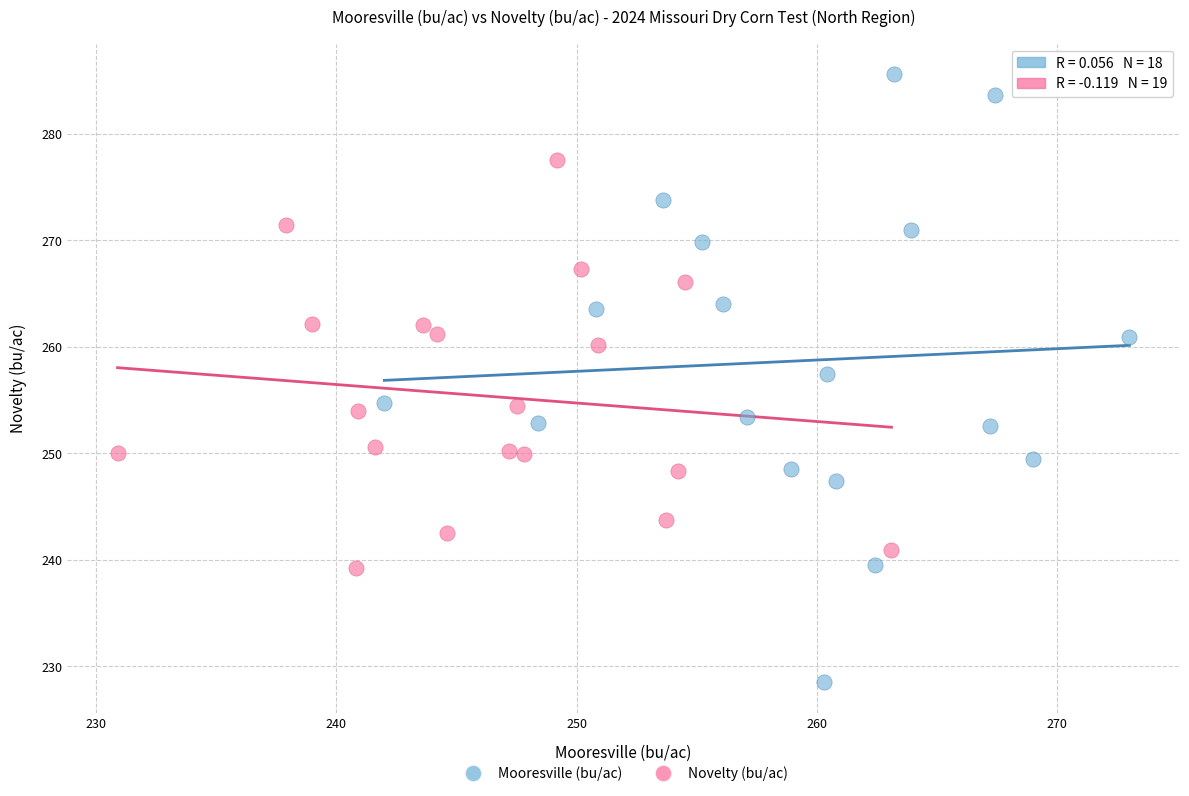

Which series reaches the maximum Y coordinate?

Mooresville (bu/ac)